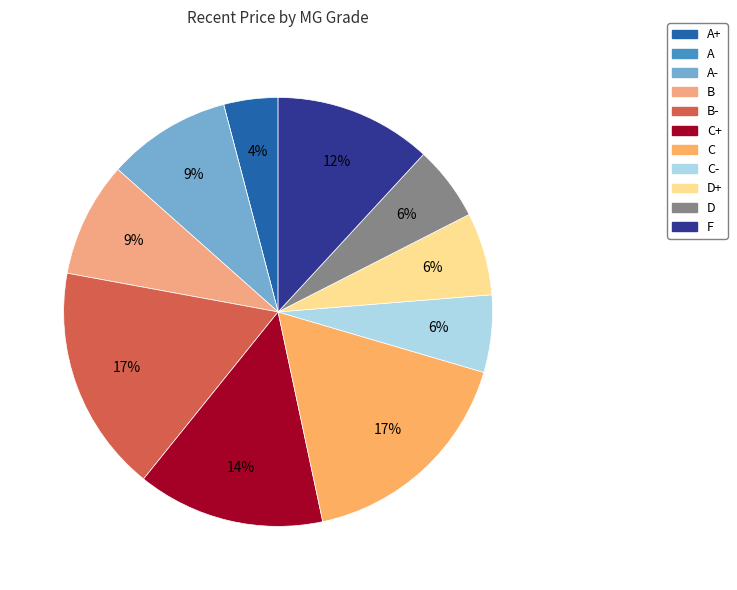

Is there any slice that represents more than half of the pie?

No